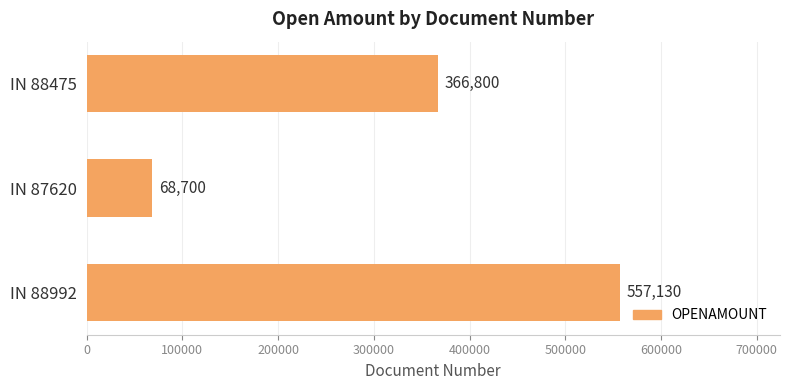

Approximately how many times larger is the value at IN 88475 compared to IN 87620?

5.3